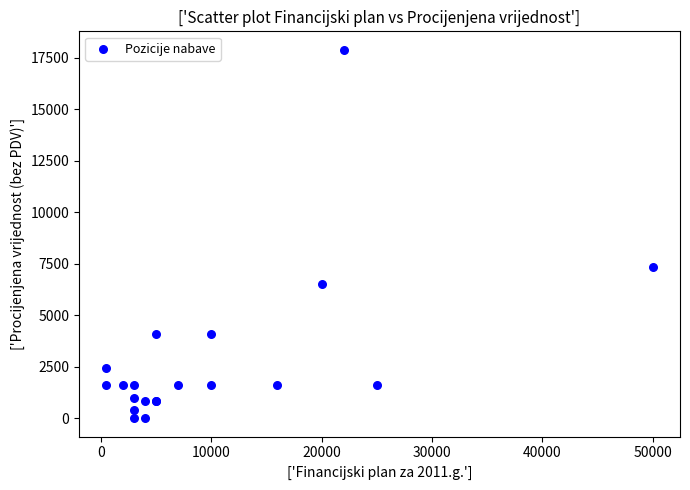

What Y value in the scatter plot is closest to 8943?

7317.1